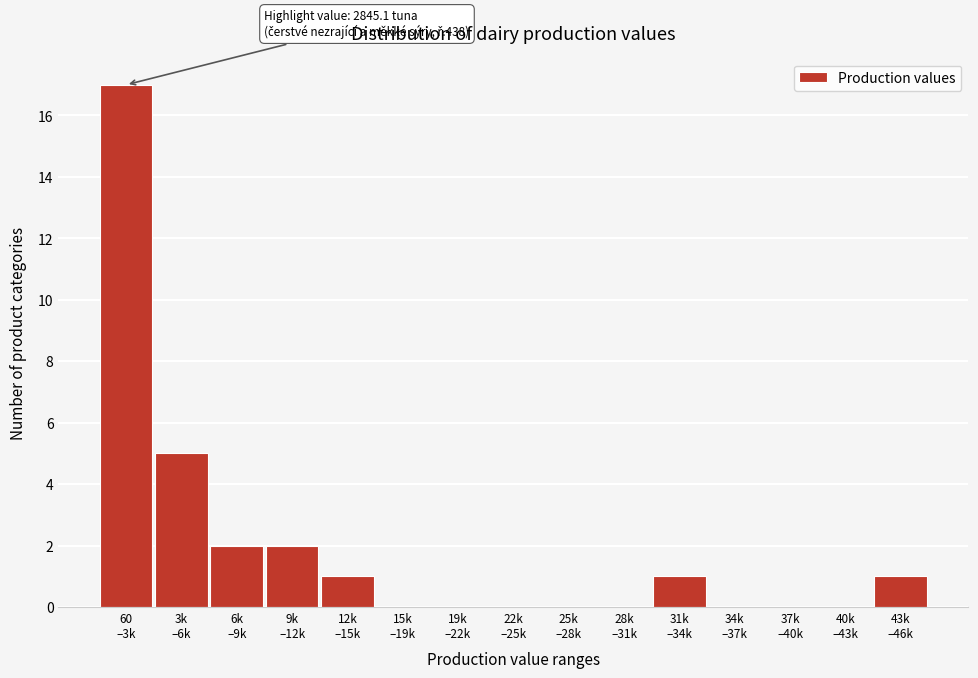

What is the greatest value displayed?

17